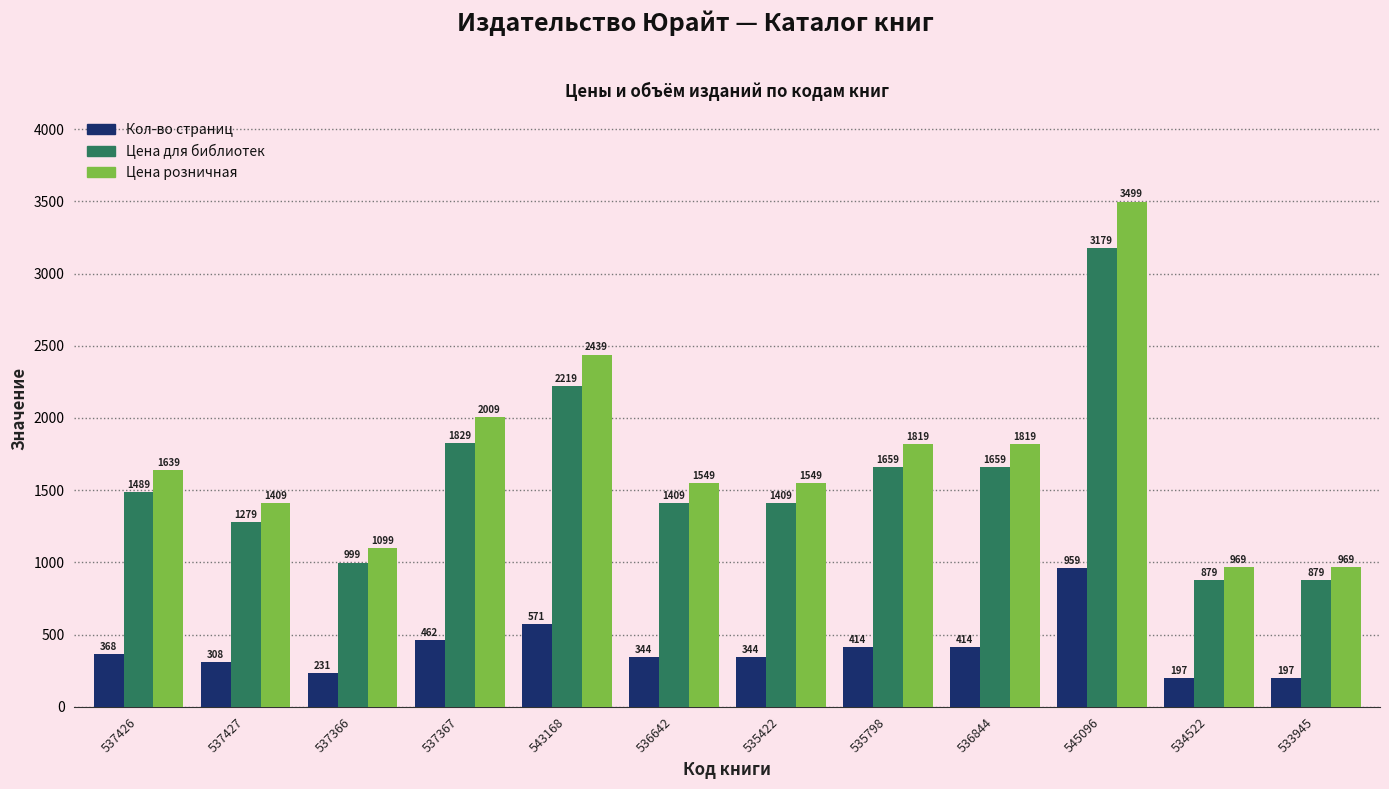

What is the spread (max minus min) of values at 533945?

772